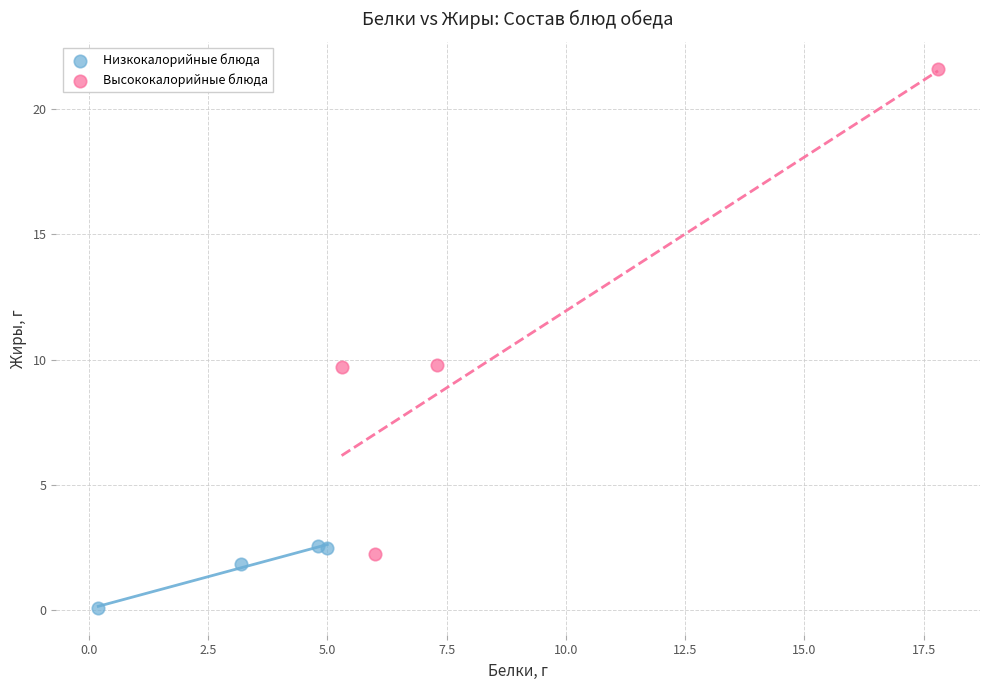

Which series contains the lowest Y value?

Низкокалорийные блюда